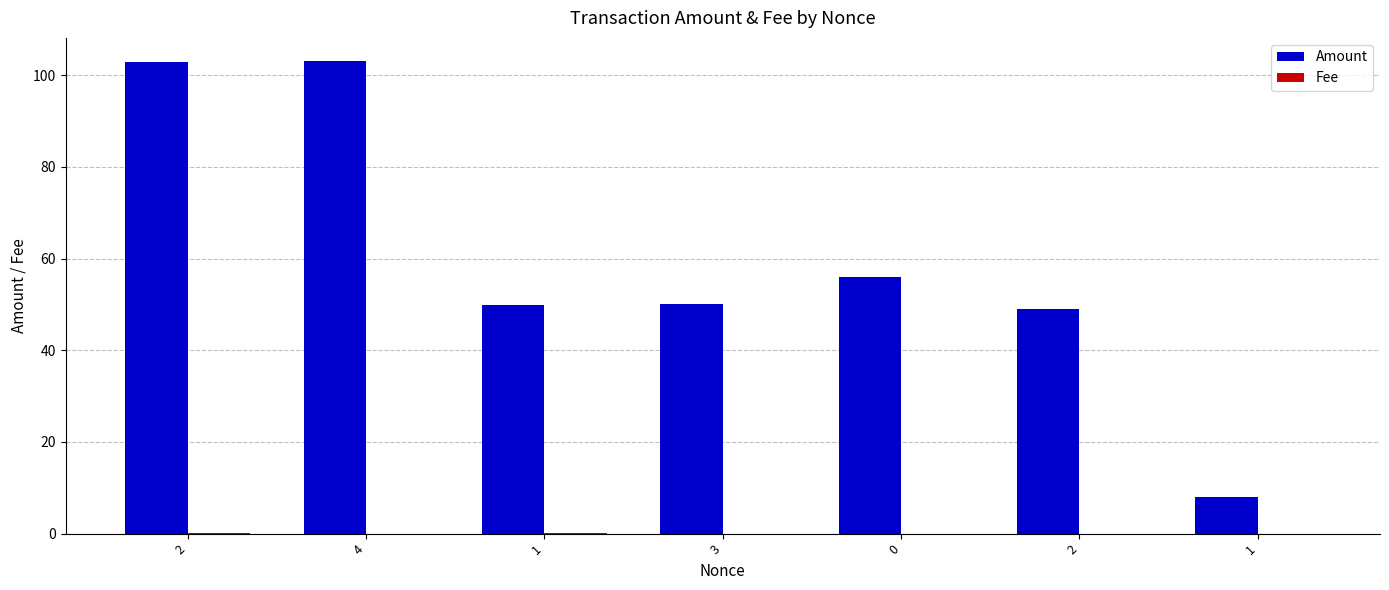

What is the sum of all Amount values?

418.9